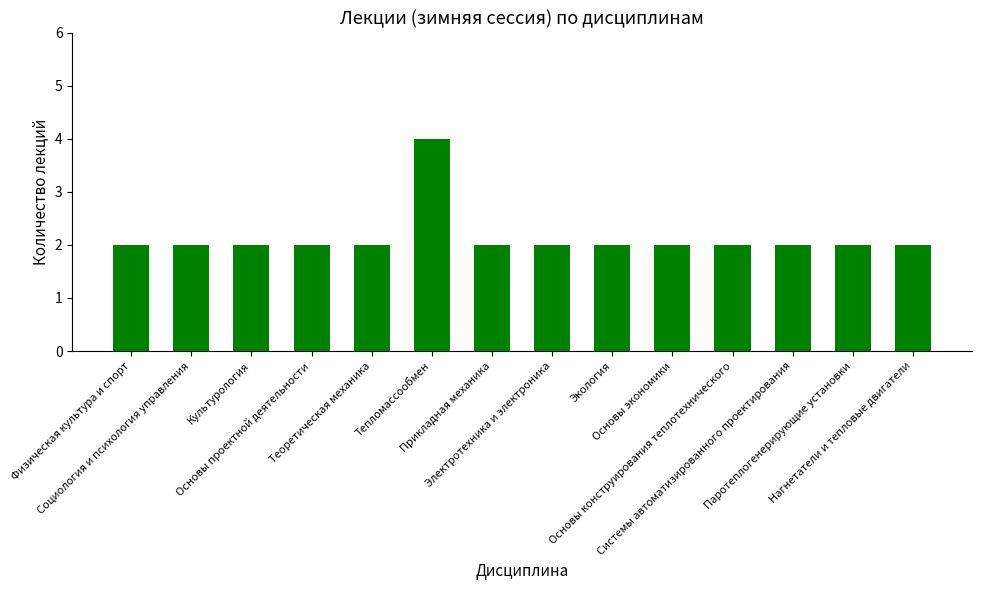

What is the approximate value at Физическая культура и спорт?

2